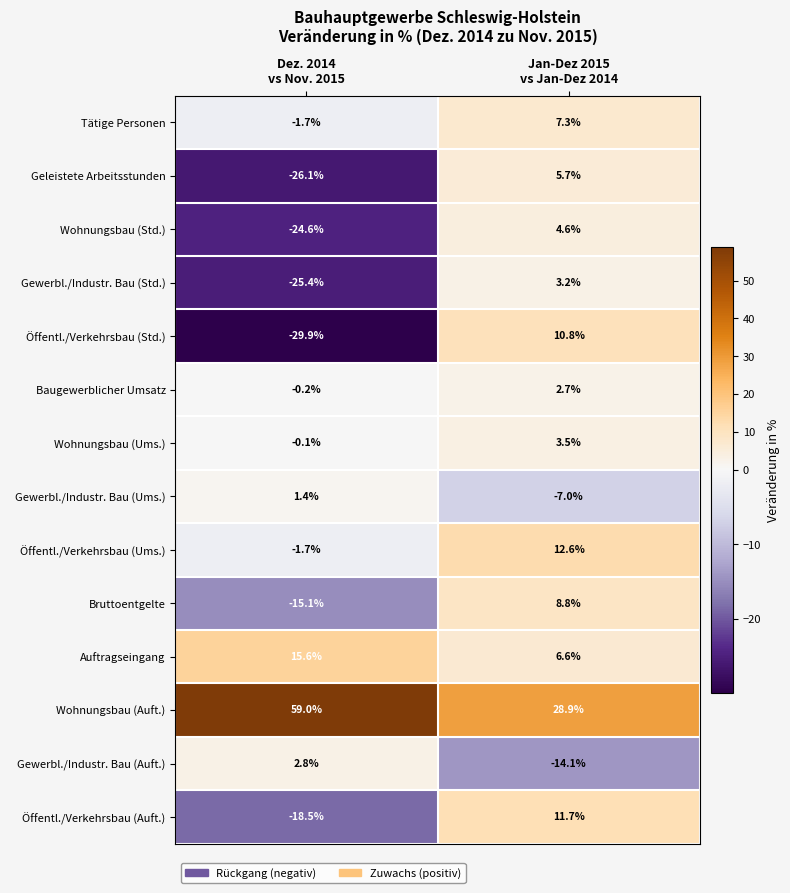

What is the minimum value shown in the chart?

-29.9